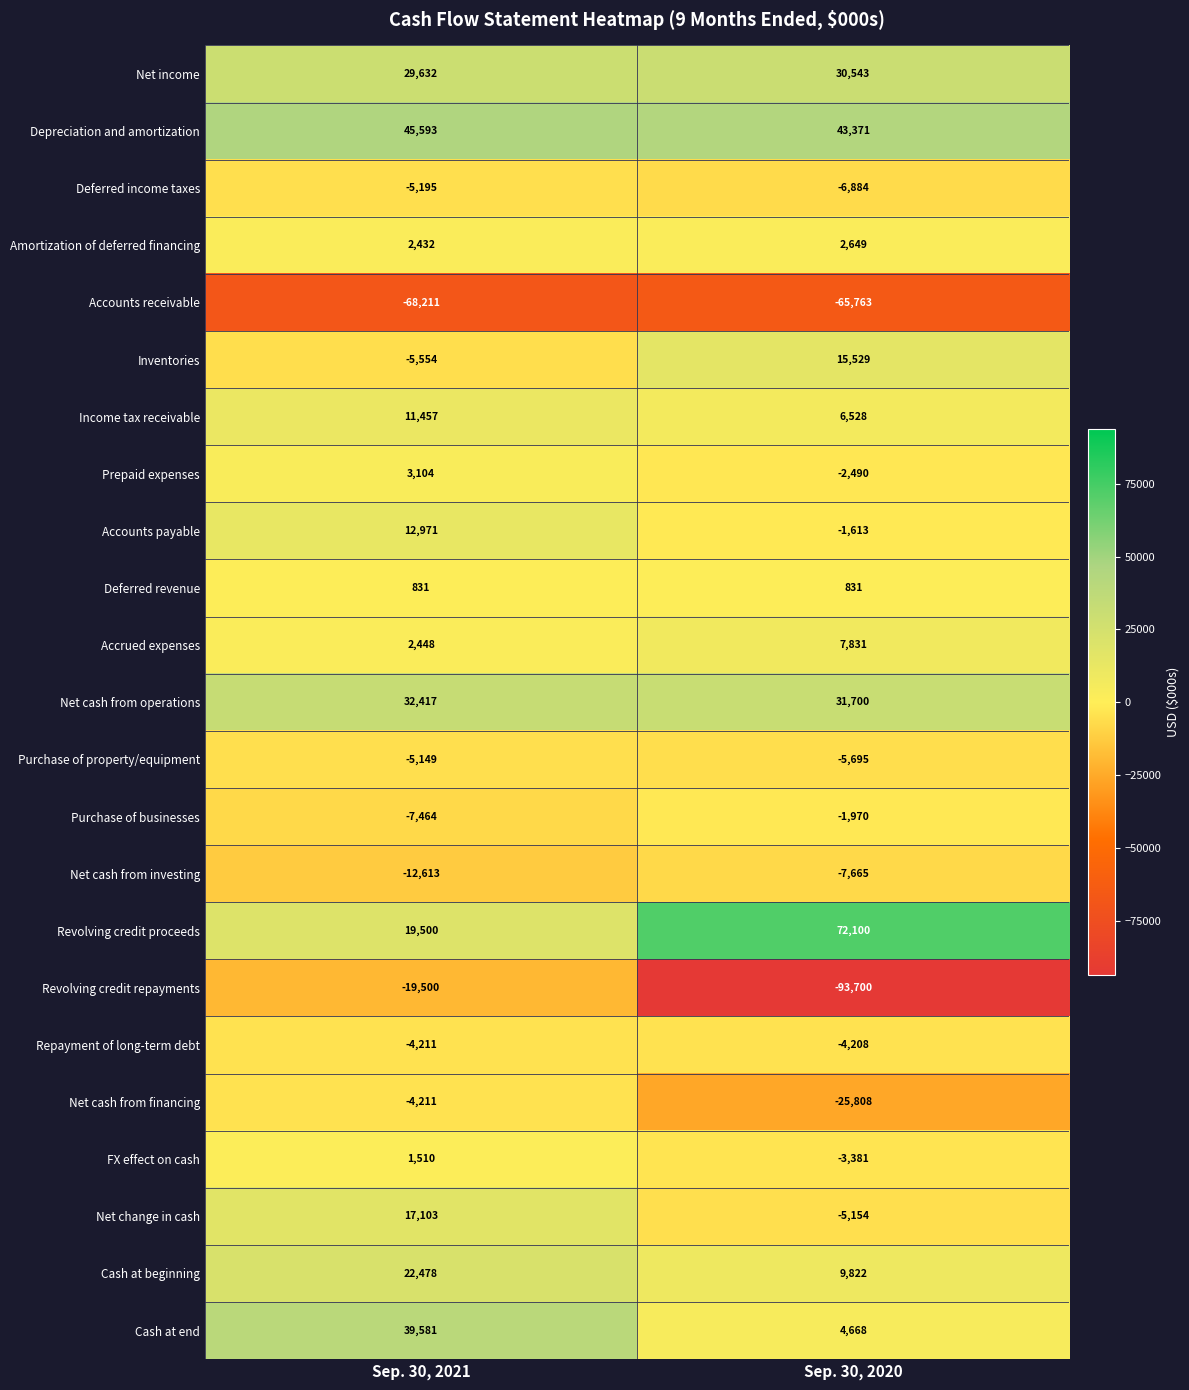

Is it true that Net change in cash equals 23056 at Sep. 30, 2021?

False